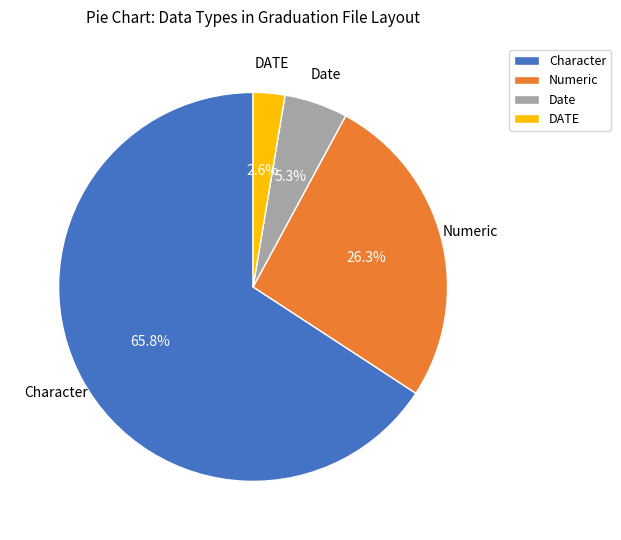

Which category has the biggest portion of the pie?

Character